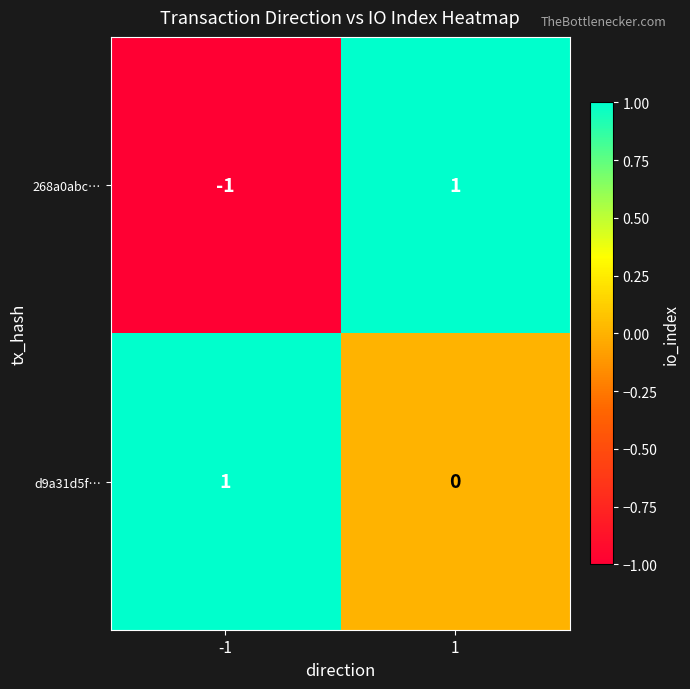

The value of d9a31d5f… at 1 is 1. True or false?

False